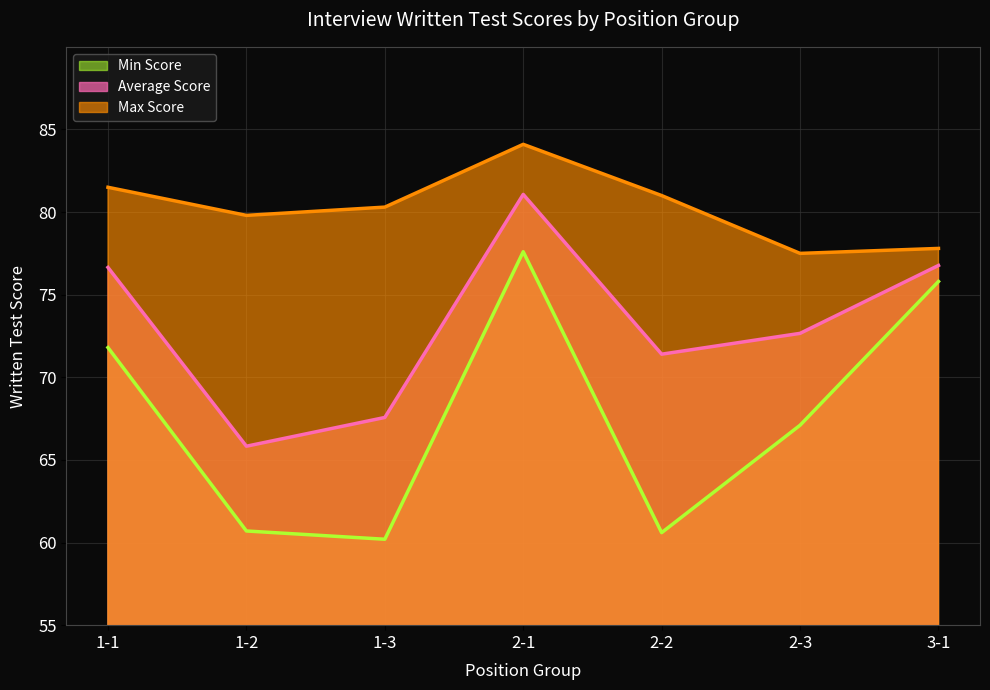

Where is Max Score nearest to the value 80?

1-2